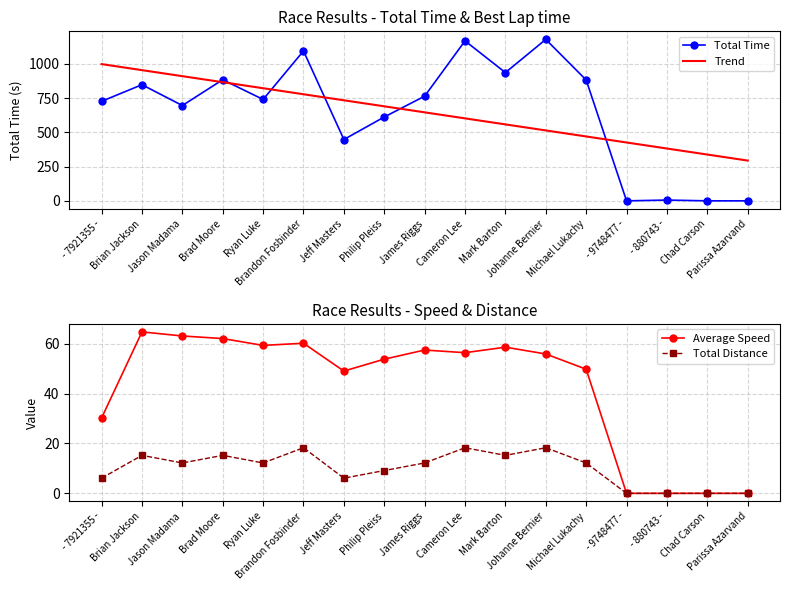

What is the average value of the Total Time series?

645.6